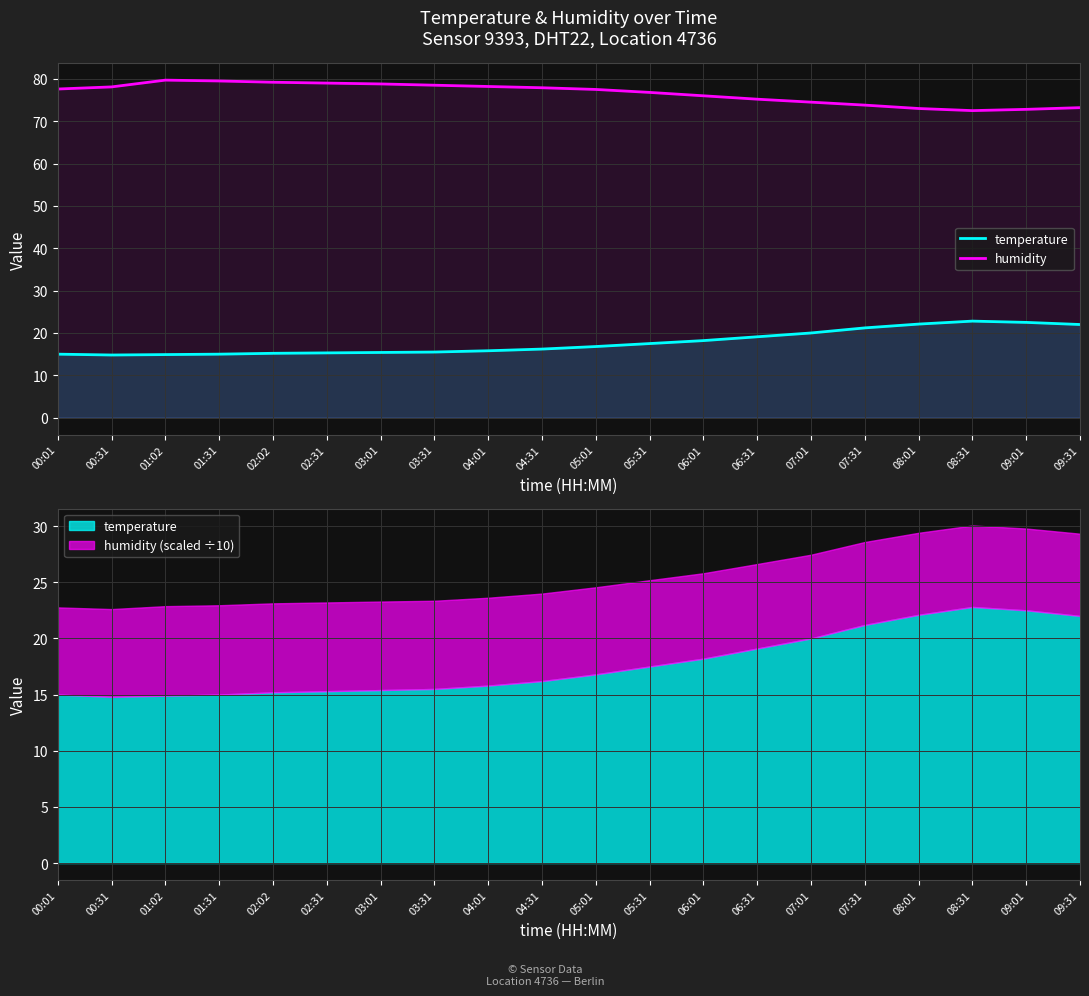

What is the sum of all temperature values?

355.3